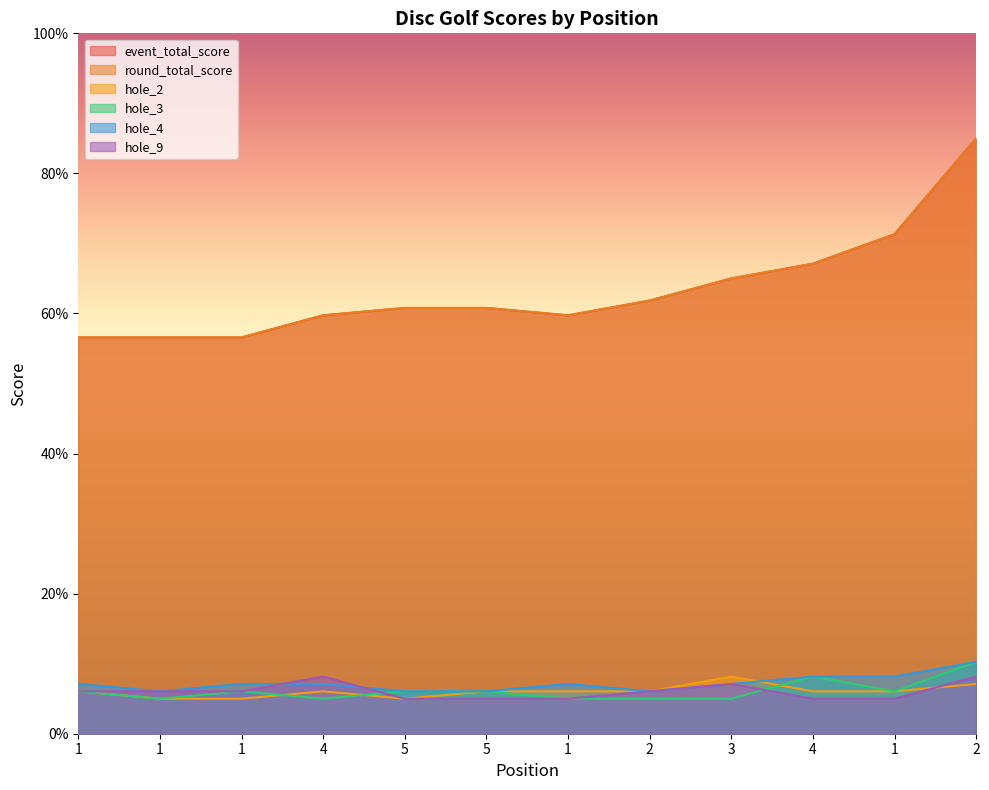

How many data points does each series have?

12